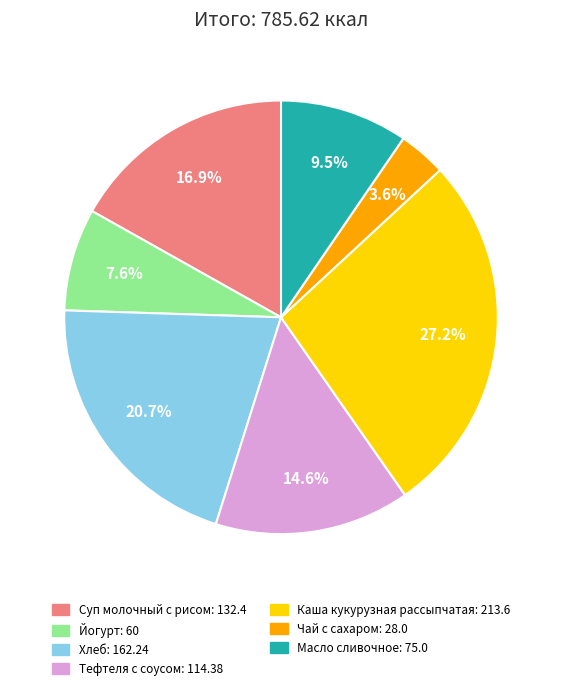

To the nearest percent, what portion does Йогурт represent?

8%